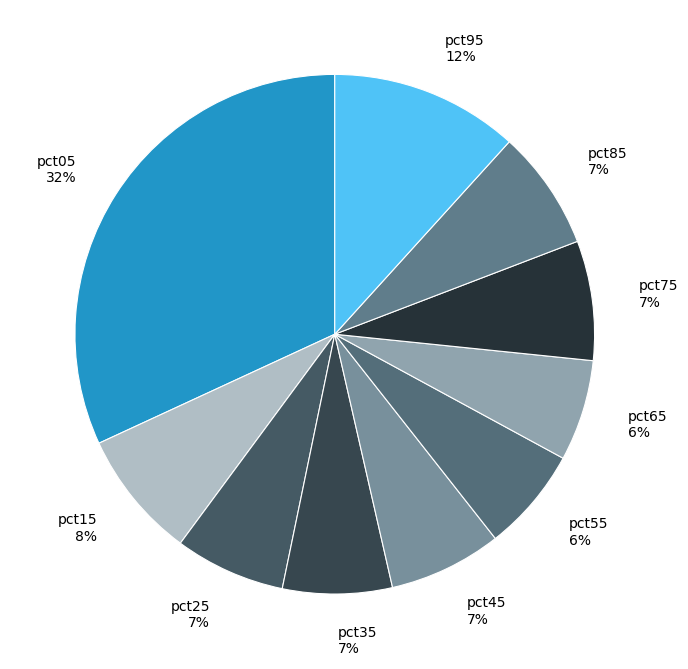

The pct55 slice represents 6% of the pie. True or false?

True